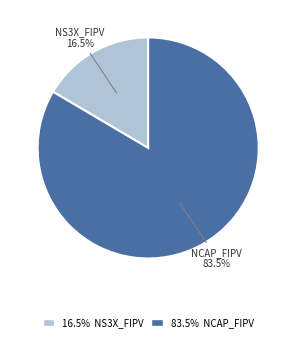

Which has a higher value, NS3X_FIPV or NCAP_FIPV?

NCAP_FIPV